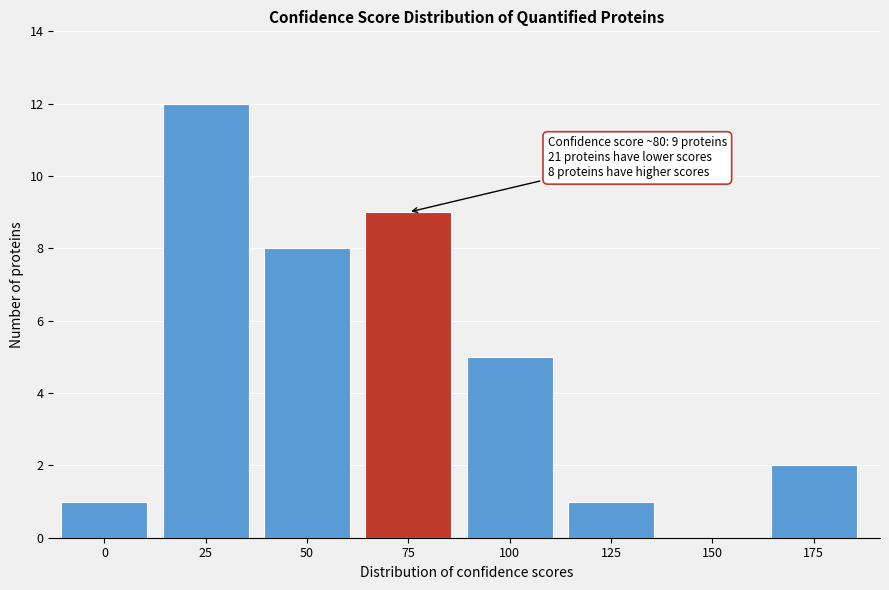

Reading right to left, what are all the values shown in this chart?

175=2	150=0	125=1	100=5	75=9	50=8	25=12	0=1